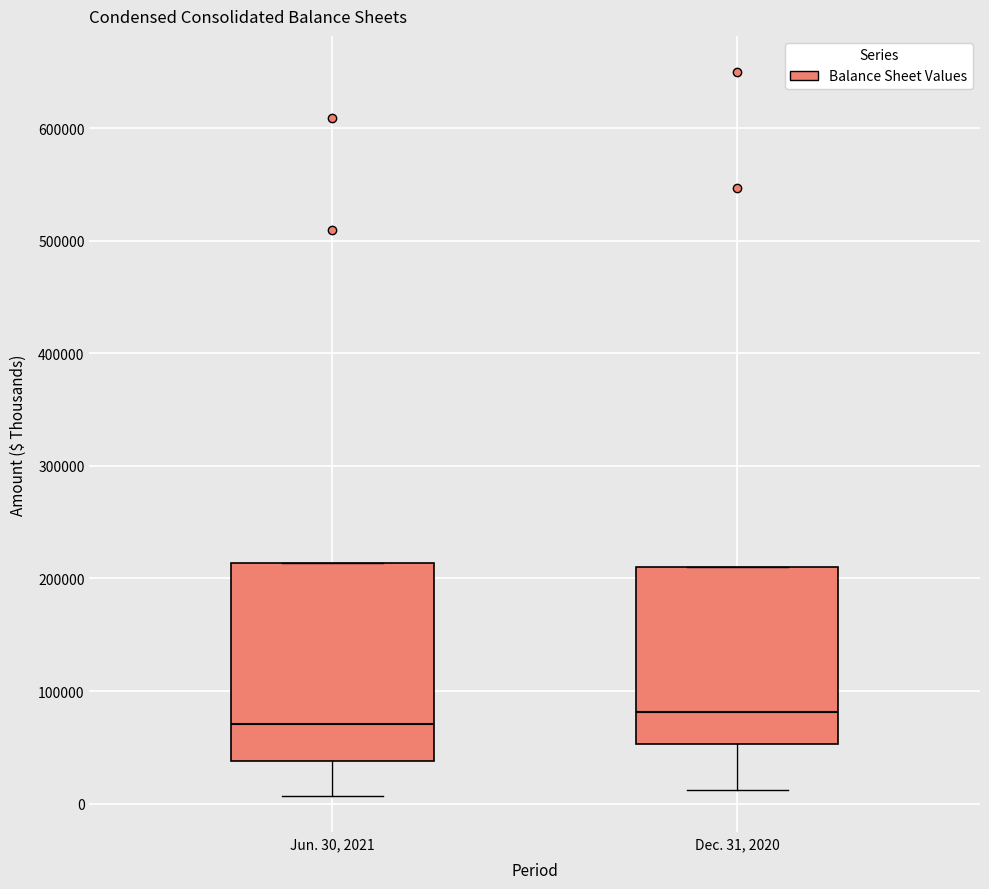

Which box has the highest median line?

Dec. 31, 2020